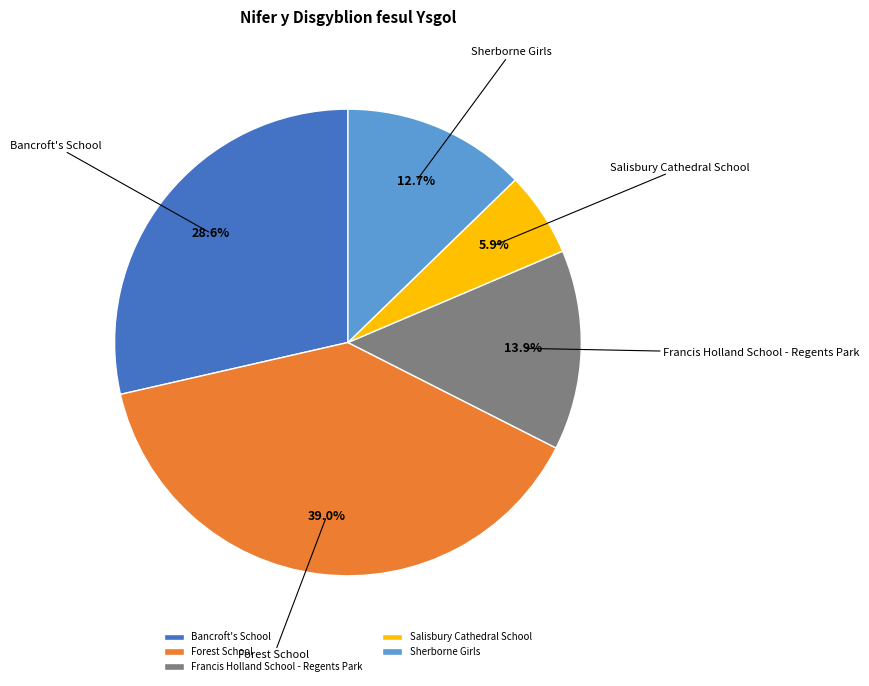

Is there a majority slice in this chart?

No